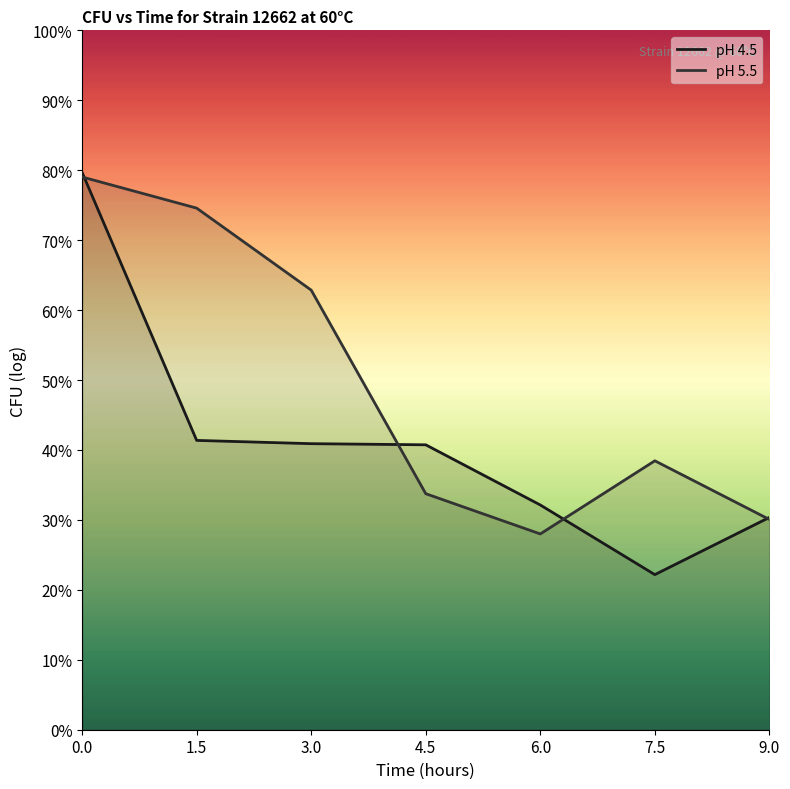

What are all the series names shown in the legend?

pH 4.5, pH 5.5